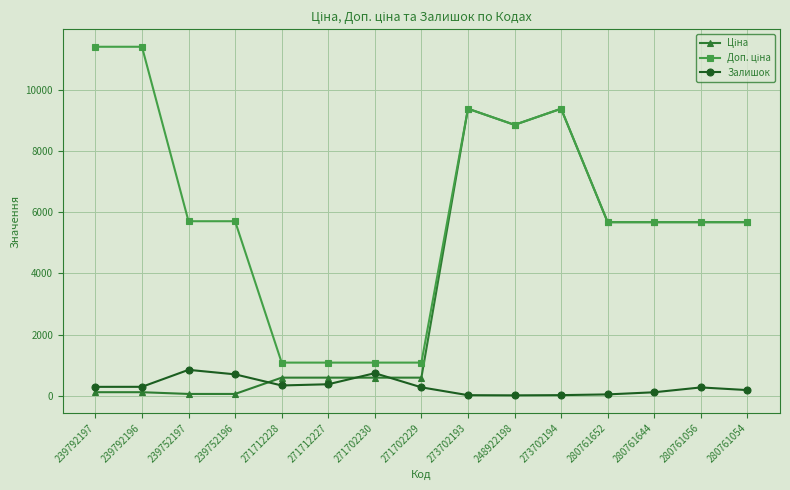

What is the greatest value displayed?

11410.0